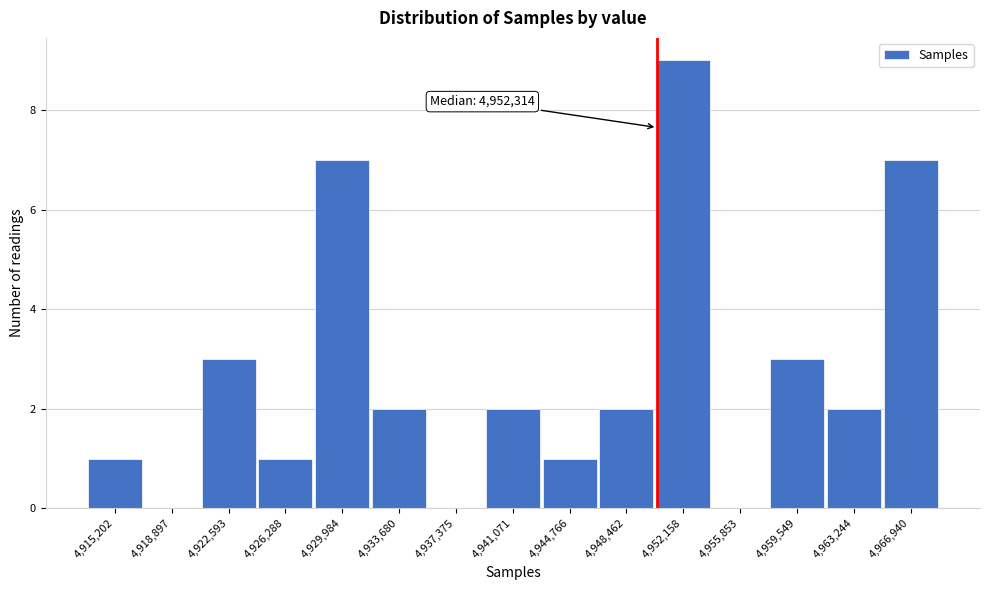

Reading left to right, transcribe all the data shown in this chart.

4,915,202=1	4,918,897=0	4,922,593=3	4,926,288=1	4,929,984=7	4,933,680=2	4,937,375=0	4,941,071=2	4,944,766=1	4,948,462=2	4,952,158=9	4,955,853=0	4,959,549=3	4,963,244=2	4,966,940=7